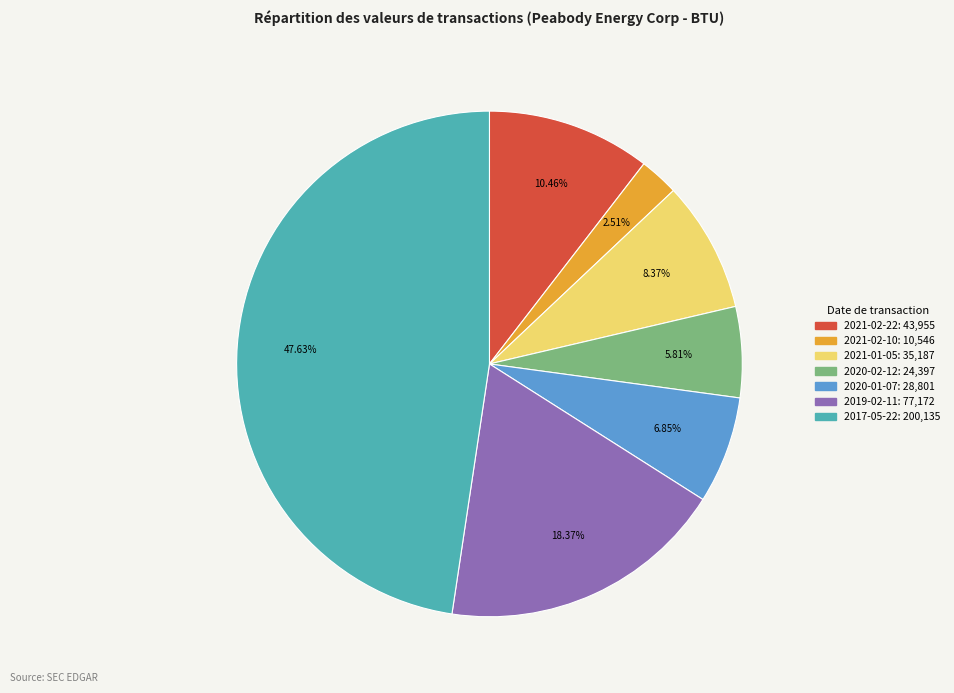

What percentage is the 2020-02-12 slice, to the nearest percent?

6%